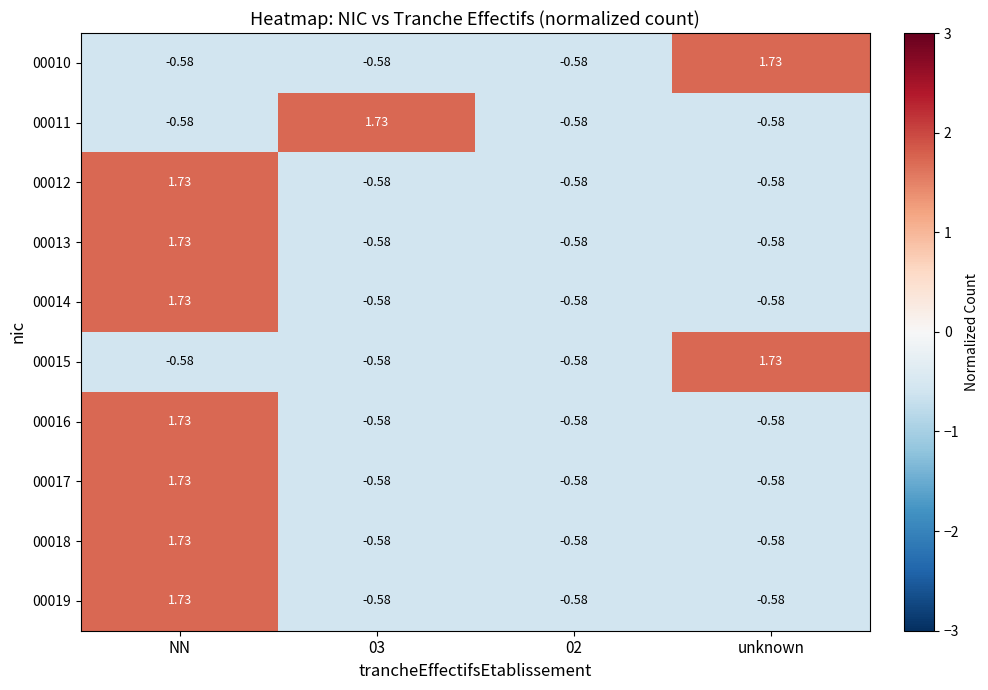

At which label does 00018 reach its peak?

NN